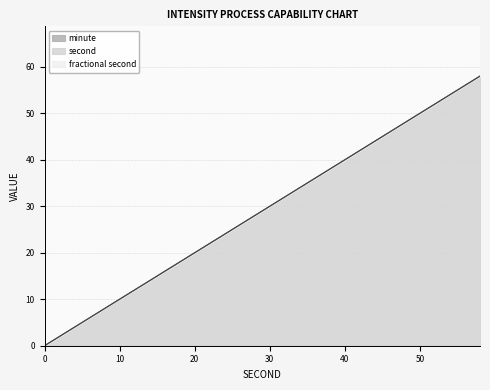

Reading left to right, list all the values displayed in this chart.

second: 0	2	4	6	8	10	12	14	16	18	20	22	24	26	28	30	32	34	36	38	40	42	44	46	48	50	52	54	56	58
minute: 0	0	0	0	0	0	0	0	0	0	0	0	0	0	0	0	0	0	0	0	0	0	0	0	0	0	0	0	0	0
fractional second: 0	0	0	0	0	0	0	0	0	0	0	0	0	0	0	0	0	0	0	0	0	0	0	0	0	0	0	0	0	0